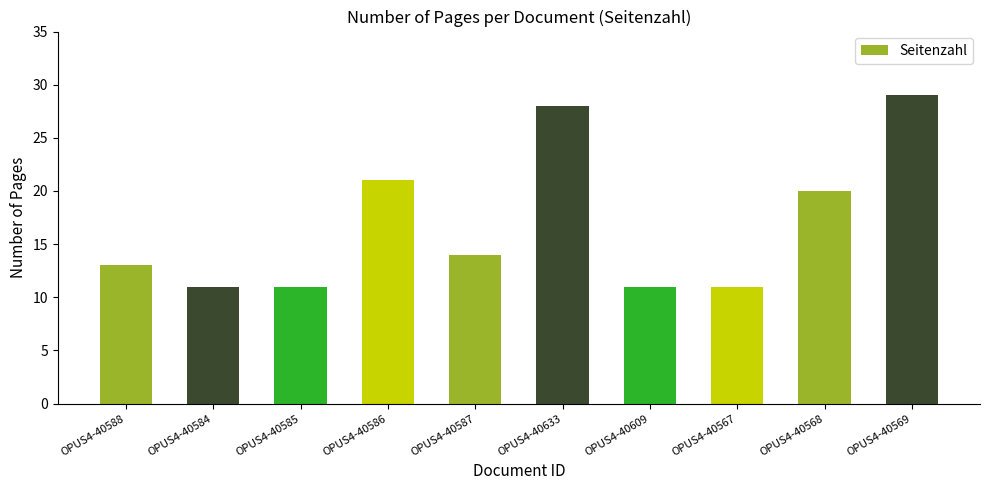

Is it true that the value at OPUS4-40633 is 28?

True